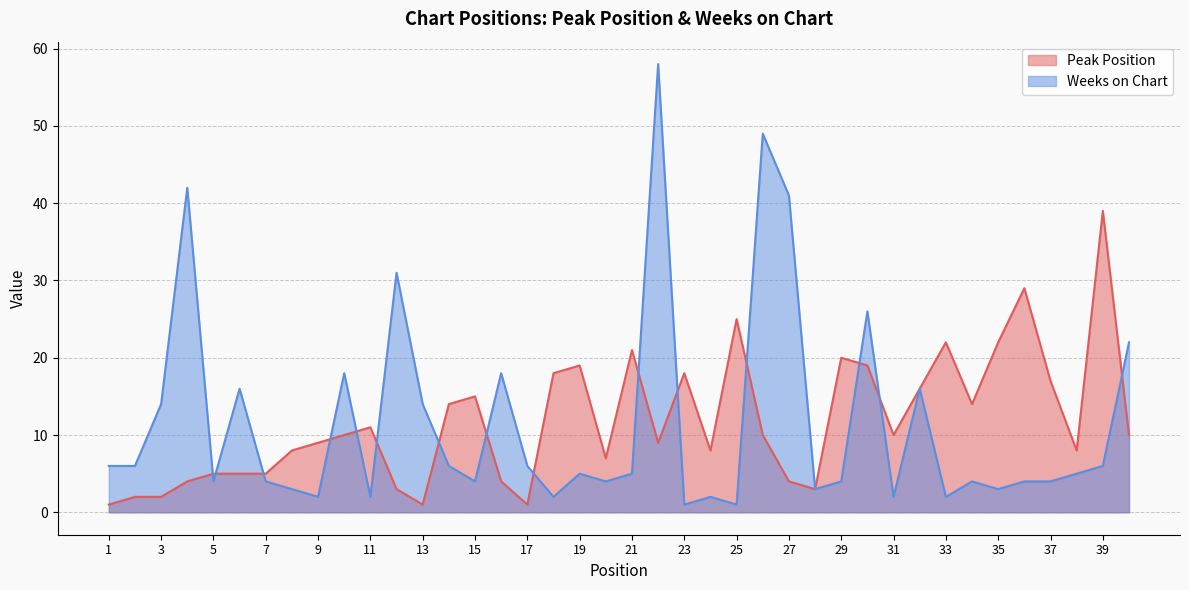

At which category is the sum across all series the highest?

22